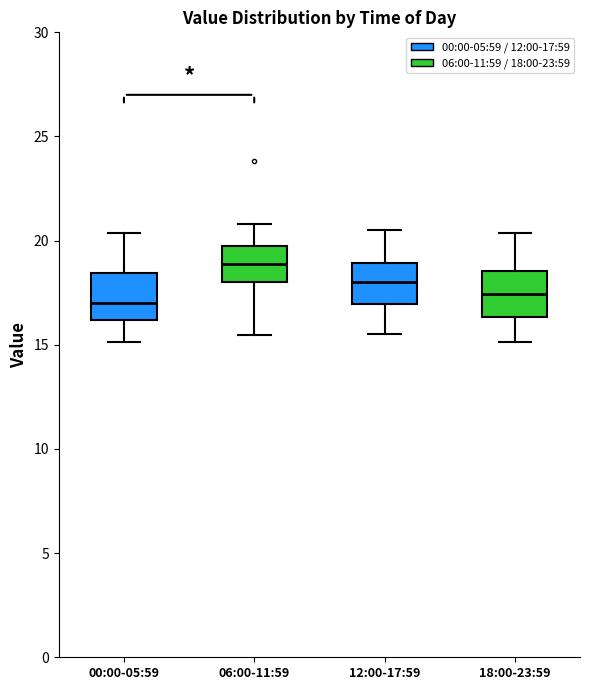

Which box has the highest median line?

06:00-11:59